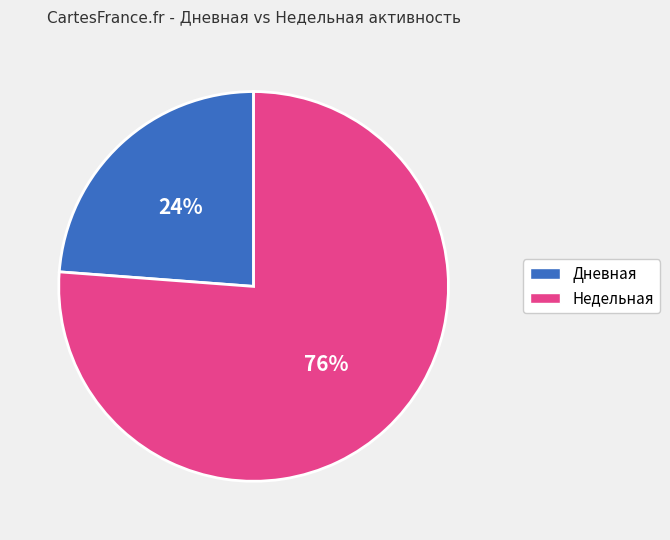

Does any single category account for the majority?

Yes